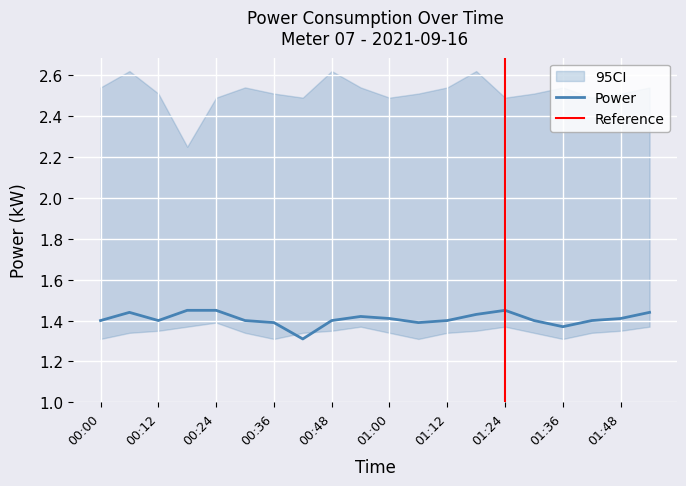

What is the label of the 4th point from the left?

00:18